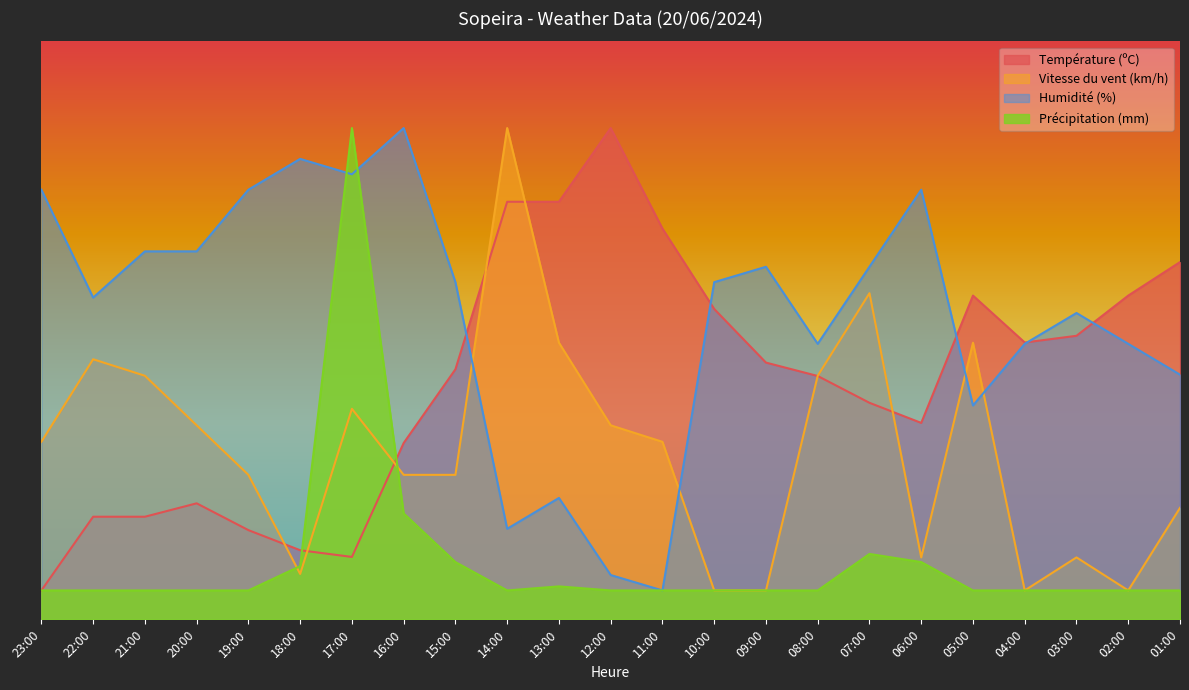

The value of Température (ºC) at 01:00 is 26.7. True or false?

False